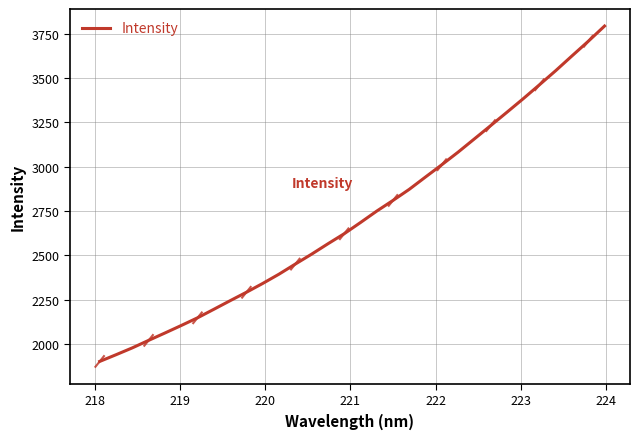

What is the difference between the maximum and minimum values?

1890.1